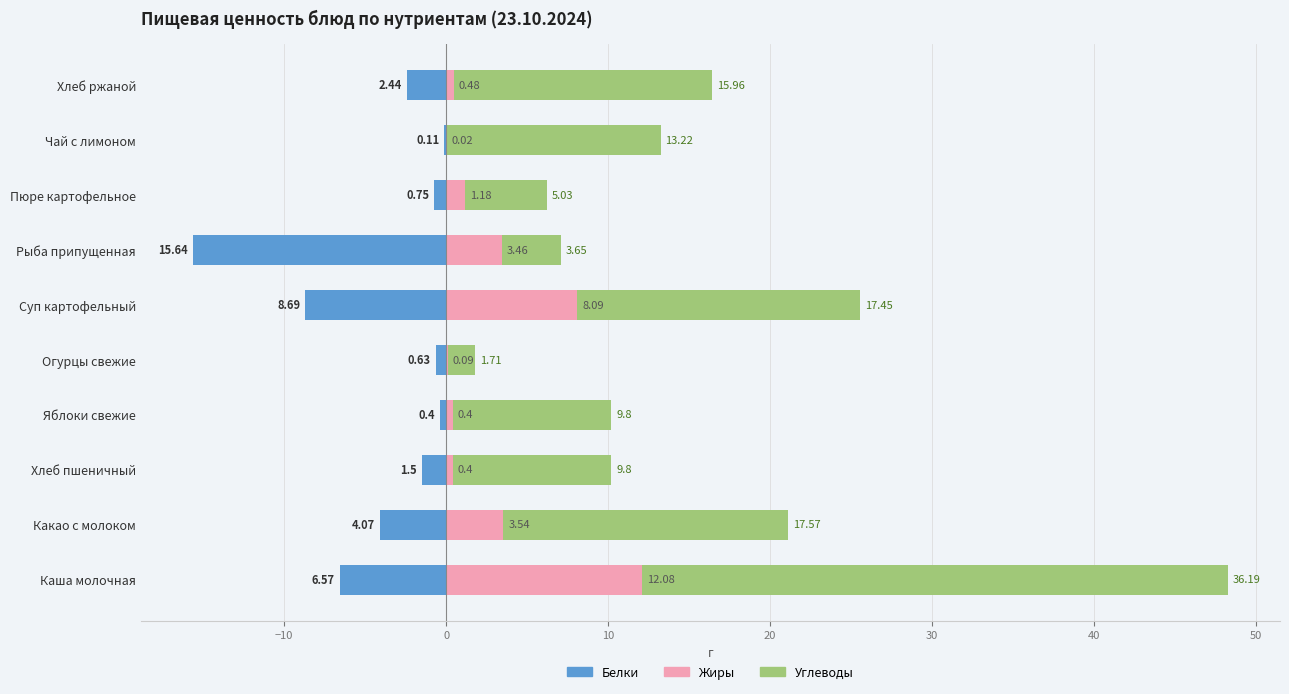

Reading right to left, transcribe all the data shown in this chart.

Белки: -2.4	-0.1	-0.8	-15.6	-8.7	-0.6	-0.4	-1.5	-4.1	-6.6
Жиры: 0.5	0.0	1.2	3.5	8.1	0.1	0.4	0.4	3.5	12.1
Углеводы: 16.0	13.2	5.0	3.7	17.5	1.7	9.8	9.8	17.6	36.2